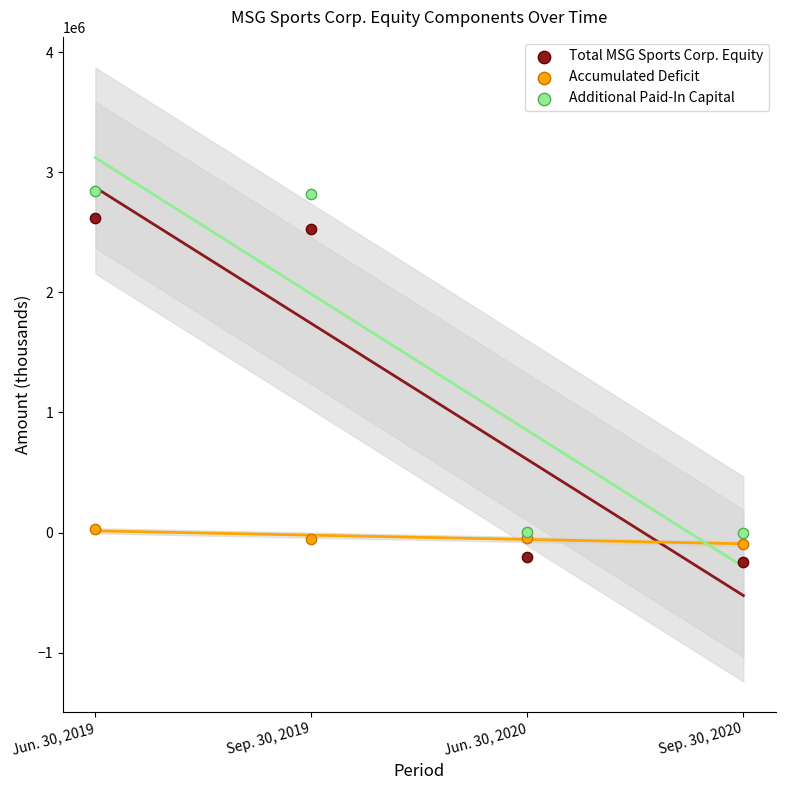

Which series contains the lowest Y value?

Total MSG Sports Corp. Equity